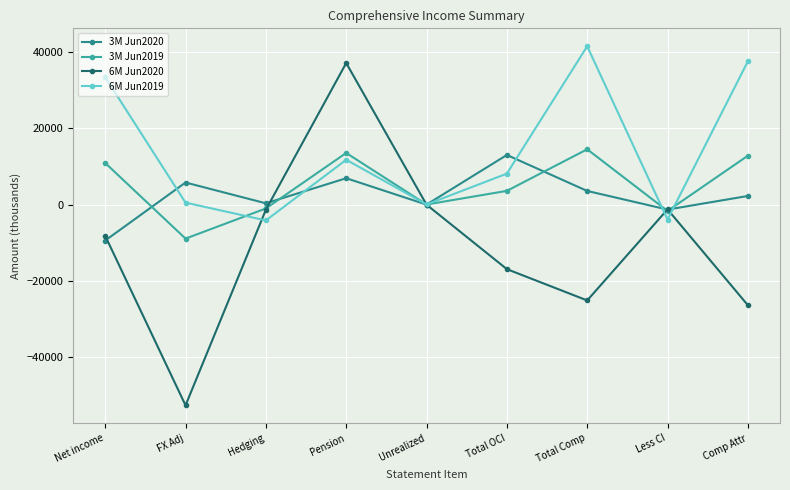

Which series has the largest total across all categories?

6M Jun2019